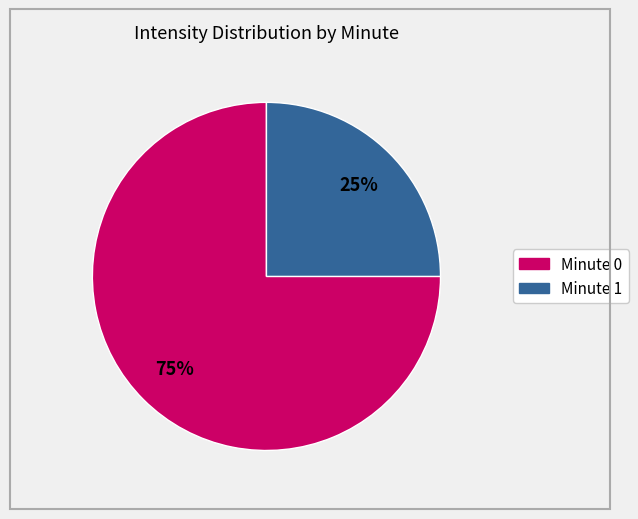

Which slice is the smallest?

Minute 1